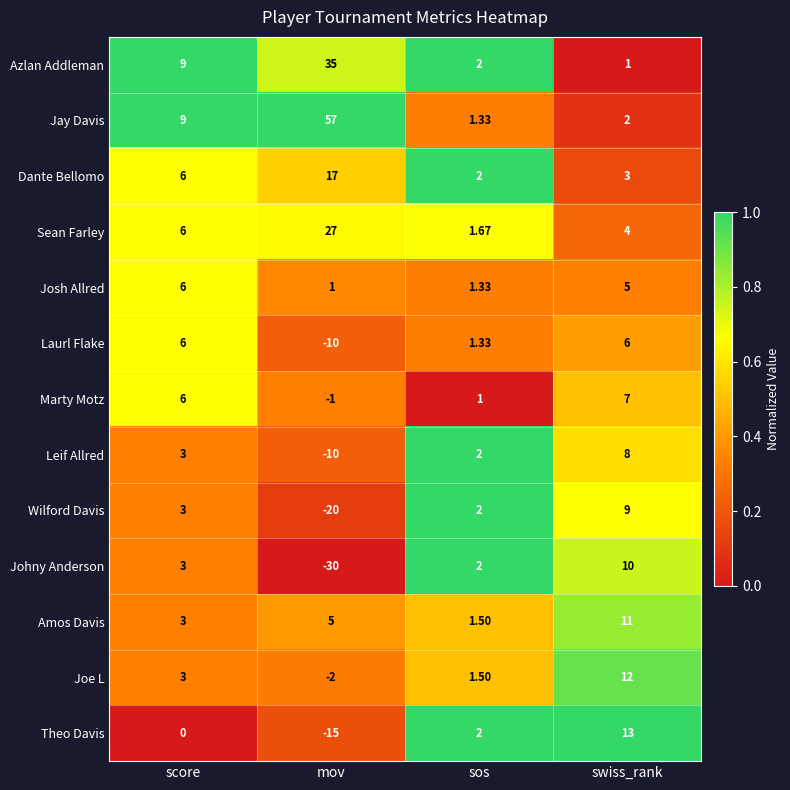

Rank the categories by Joe L value from lowest to highest.

mov, sos, score, swiss_rank